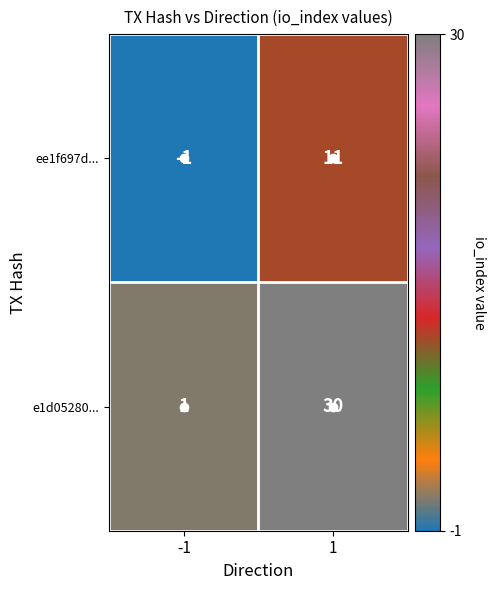

What is the sum of the e1d05280... values at -1 and 1?

31